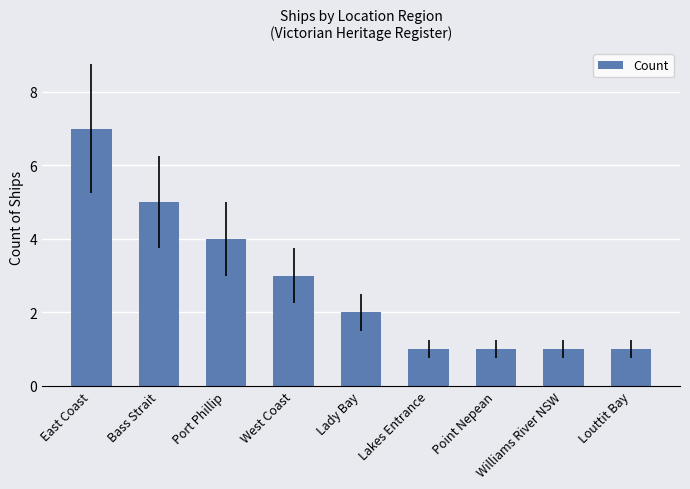

What is the average value?

3